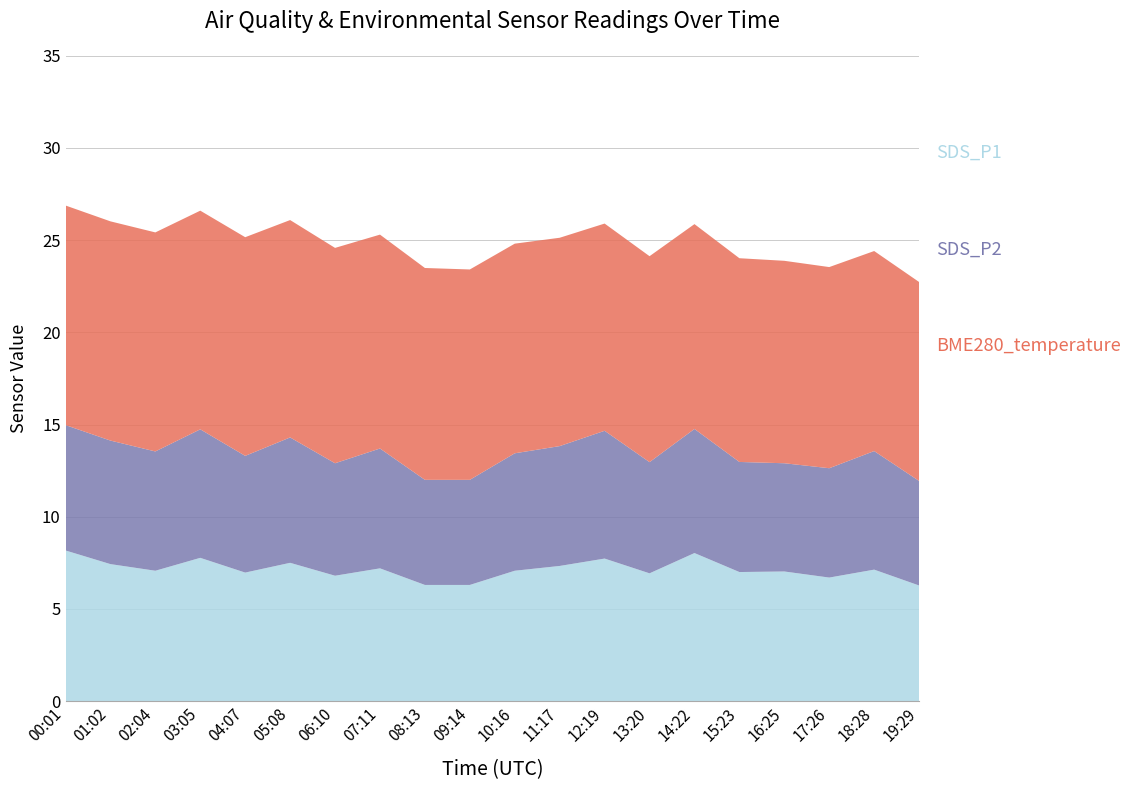

Reading right to left, list all the values displayed in this chart.

SDS_P1: 19:29=6.3	18:28=7.1	17:26=6.7	16:25=7.0	15:23=7.0	14:22=8.0	13:20=6.9	12:19=7.7	11:17=7.3	10:16=7.1	09:14=6.3	08:13=6.3	07:11=7.2	06:10=6.8	05:08=7.5	04:07=7.0	03:05=7.8	02:04=7.1	01:02=7.4	00:01=8.2
SDS_P2: 19:29=5.7	18:28=6.4	17:26=5.9	16:25=5.9	15:23=6.0	14:22=6.7	13:20=6.0	12:19=6.9	11:17=6.5	10:16=6.4	09:14=5.7	08:13=5.7	07:11=6.5	06:10=6.1	05:08=6.8	04:07=6.3	03:05=7.0	02:04=6.5	01:02=6.7	00:01=6.8
BME280_temperature: 19:29=10.8	18:28=10.8	17:26=10.9	16:25=11.0	15:23=11.1	14:22=11.1	13:20=11.2	12:19=11.2	11:17=11.3	10:16=11.4	09:14=11.4	08:13=11.5	07:11=11.6	06:10=11.7	05:08=11.8	04:07=11.9	03:05=11.9	02:04=11.9	01:02=11.9	00:01=11.9